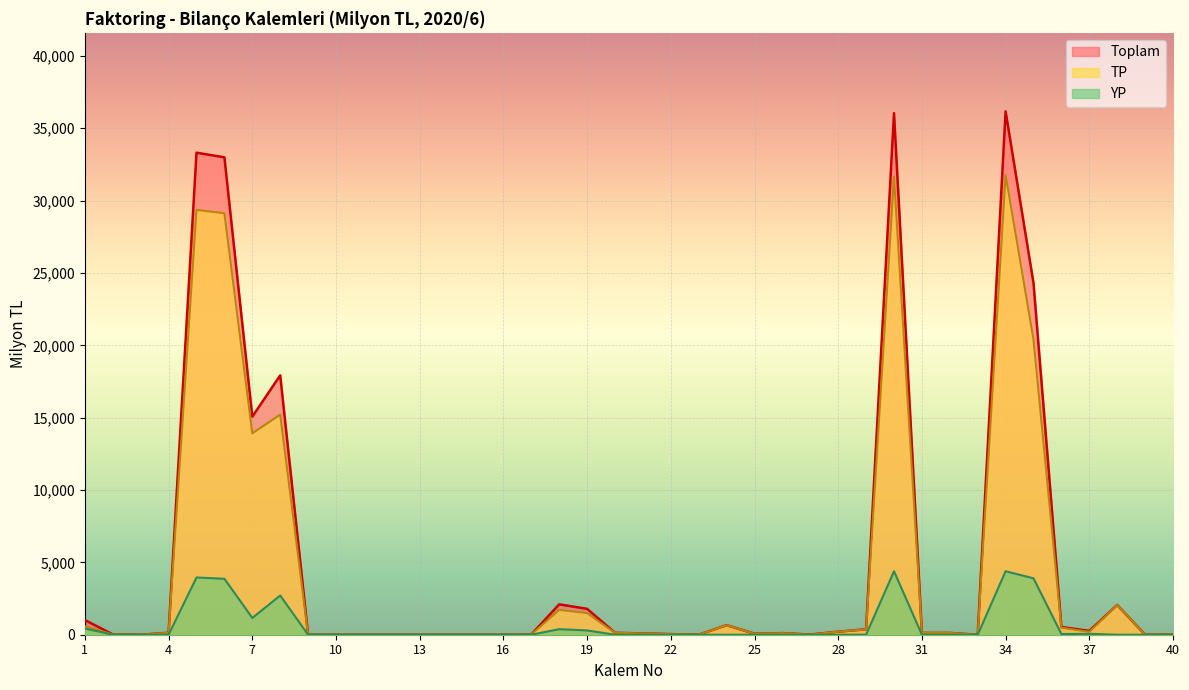

Count the number of categories in the chart.

40